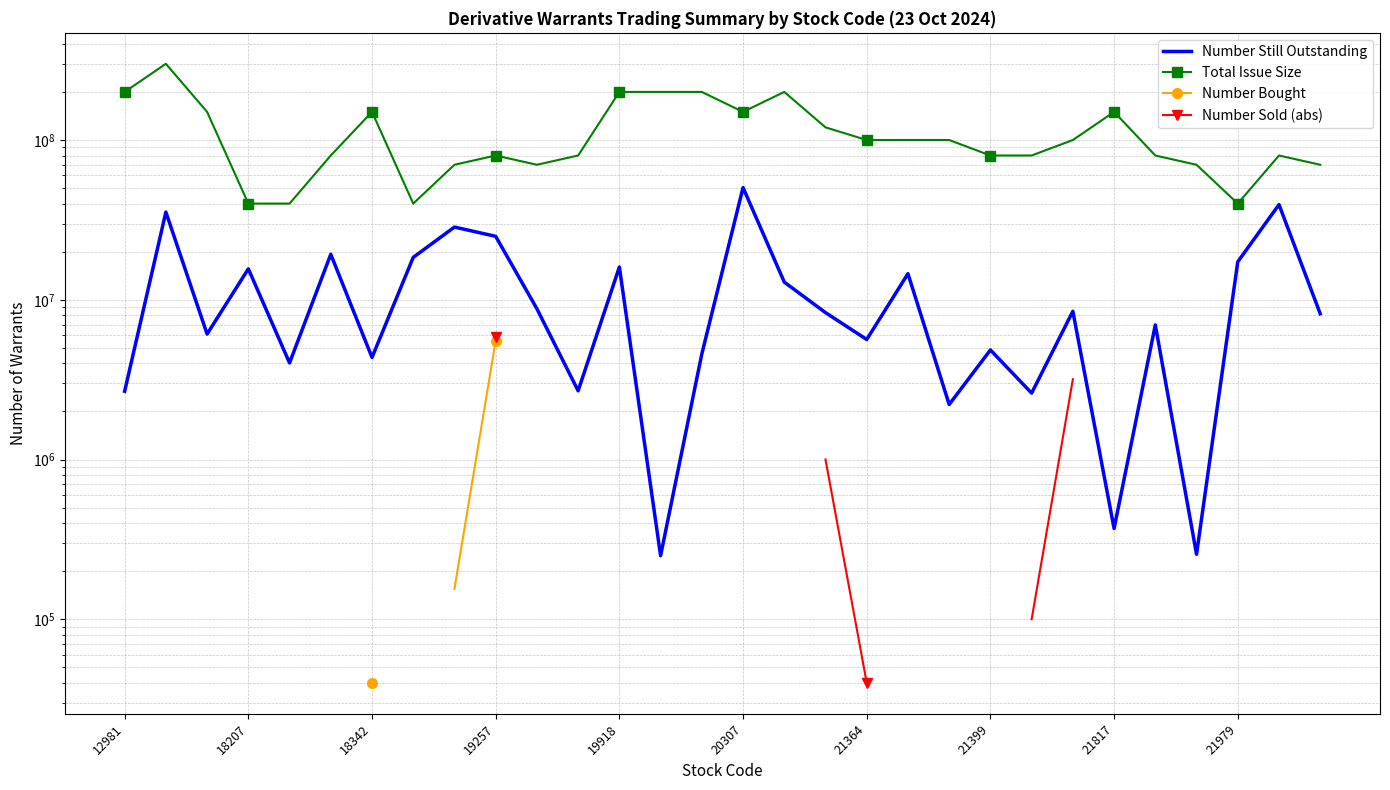

What value does the Number Still Outstanding series have at 10?

8780000.0